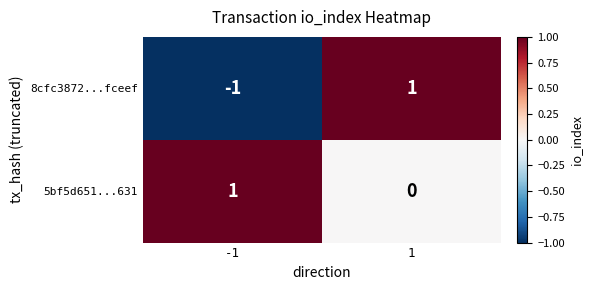

Which series has the largest total across all categories?

5bf5d651...631